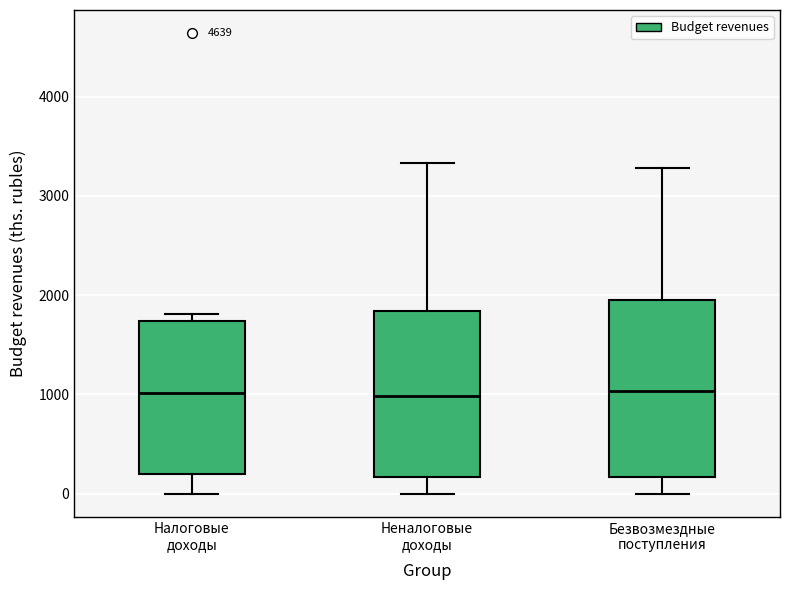

Reading left to right, transcribe this box plot: for each box, give where its median line is, the range the box spans, and where its two whiskers end, as read against the y-axis. The values are not printed on the chart, so give them approximately, as read against the axis.

Налоговые доходы: median 1000, box 200 to 1700, whiskers 0 to 1800
Неналоговые доходы: median 1000, box 200 to 1800, whiskers 0 to 3300
Безвозмездные поступления: median 1000, box 200 to 2000, whiskers 0 to 3300